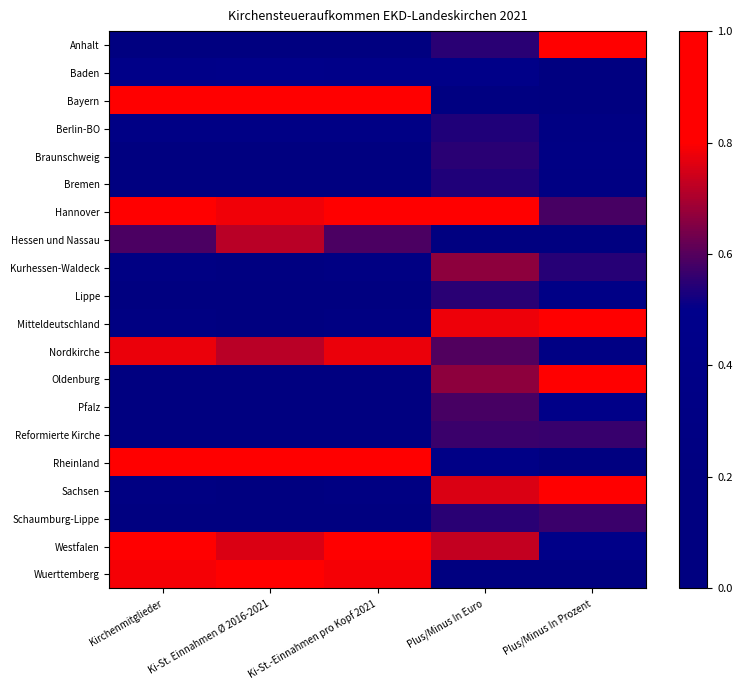

Reading right to left, list all the values displayed in this chart.

Anhalt: Plus/Minus In Prozent=1.0	Plus/Minus In Euro=0.5	Ki-St.-Einnahmen pro Kopf 2021=0.0	Ki-St. Einnahmen Ø 2016-2021=0.0	Kirchenmitglieder=0.0
Baden: Plus/Minus In Prozent=0.2	Plus/Minus In Euro=0.4	Ki-St.-Einnahmen pro Kopf 2021=0.4	Ki-St. Einnahmen Ø 2016-2021=0.5	Kirchenmitglieder=0.4
Bayern: Plus/Minus In Prozent=0.2	Plus/Minus In Euro=0.3	Ki-St.-Einnahmen pro Kopf 2021=0.9	Ki-St. Einnahmen Ø 2016-2021=1.0	Kirchenmitglieder=0.9
Berlin-BO: Plus/Minus In Prozent=0.3	Plus/Minus In Euro=0.5	Ki-St.-Einnahmen pro Kopf 2021=0.4	Ki-St. Einnahmen Ø 2016-2021=0.3	Kirchenmitglieder=0.4
Braunschweig: Plus/Minus In Prozent=0.3	Plus/Minus In Euro=0.5	Ki-St.-Einnahmen pro Kopf 2021=0.1	Ki-St. Einnahmen Ø 2016-2021=0.1	Kirchenmitglieder=0.1
Bremen: Plus/Minus In Prozent=0.3	Plus/Minus In Euro=0.5	Ki-St.-Einnahmen pro Kopf 2021=0.1	Ki-St. Einnahmen Ø 2016-2021=0.1	Kirchenmitglieder=0.1
Hannover: Plus/Minus In Prozent=0.6	Plus/Minus In Euro=1.0	Ki-St.-Einnahmen pro Kopf 2021=1.0	Ki-St. Einnahmen Ø 2016-2021=0.8	Kirchenmitglieder=1.0
Hessen und Nassau: Plus/Minus In Prozent=0.0	Plus/Minus In Euro=0.1	Ki-St.-Einnahmen pro Kopf 2021=0.6	Ki-St. Einnahmen Ø 2016-2021=0.7	Kirchenmitglieder=0.6
Kurhessen-Waldeck: Plus/Minus In Prozent=0.5	Plus/Minus In Euro=0.7	Ki-St.-Einnahmen pro Kopf 2021=0.3	Ki-St. Einnahmen Ø 2016-2021=0.2	Kirchenmitglieder=0.3
Lippe: Plus/Minus In Prozent=0.4	Plus/Minus In Euro=0.5	Ki-St.-Einnahmen pro Kopf 2021=0.1	Ki-St. Einnahmen Ø 2016-2021=0.0	Kirchenmitglieder=0.1
Mitteldeutschland: Plus/Minus In Prozent=1.0	Plus/Minus In Euro=0.8	Ki-St.-Einnahmen pro Kopf 2021=0.3	Ki-St. Einnahmen Ø 2016-2021=0.2	Kirchenmitglieder=0.3
Nordkirche: Plus/Minus In Prozent=0.3	Plus/Minus In Euro=0.6	Ki-St.-Einnahmen pro Kopf 2021=0.8	Ki-St. Einnahmen Ø 2016-2021=0.7	Kirchenmitglieder=0.8
Oldenburg: Plus/Minus In Prozent=0.9	Plus/Minus In Euro=0.7	Ki-St.-Einnahmen pro Kopf 2021=0.2	Ki-St. Einnahmen Ø 2016-2021=0.1	Kirchenmitglieder=0.2
Pfalz: Plus/Minus In Prozent=0.4	Plus/Minus In Euro=0.6	Ki-St.-Einnahmen pro Kopf 2021=0.2	Ki-St. Einnahmen Ø 2016-2021=0.2	Kirchenmitglieder=0.2
Reformierte Kirche: Plus/Minus In Prozent=0.6	Plus/Minus In Euro=0.6	Ki-St.-Einnahmen pro Kopf 2021=0.1	Ki-St. Einnahmen Ø 2016-2021=0.0	Kirchenmitglieder=0.1
Rheinland: Plus/Minus In Prozent=0.2	Plus/Minus In Euro=0.4	Ki-St.-Einnahmen pro Kopf 2021=1.0	Ki-St. Einnahmen Ø 2016-2021=1.0	Kirchenmitglieder=1.0
Sachsen: Plus/Minus In Prozent=0.9	Plus/Minus In Euro=0.8	Ki-St.-Einnahmen pro Kopf 2021=0.3	Ki-St. Einnahmen Ø 2016-2021=0.2	Kirchenmitglieder=0.3
Schaumburg-Lippe: Plus/Minus In Prozent=0.6	Plus/Minus In Euro=0.5	Ki-St.-Einnahmen pro Kopf 2021=0.0	Ki-St. Einnahmen Ø 2016-2021=0.0	Kirchenmitglieder=0.0
Westfalen: Plus/Minus In Prozent=0.4	Plus/Minus In Euro=0.7	Ki-St.-Einnahmen pro Kopf 2021=0.9	Ki-St. Einnahmen Ø 2016-2021=0.8	Kirchenmitglieder=0.9
Wuerttemberg: Plus/Minus In Prozent=0.0	Plus/Minus In Euro=0.0	Ki-St.-Einnahmen pro Kopf 2021=0.8	Ki-St. Einnahmen Ø 2016-2021=0.9	Kirchenmitglieder=0.8